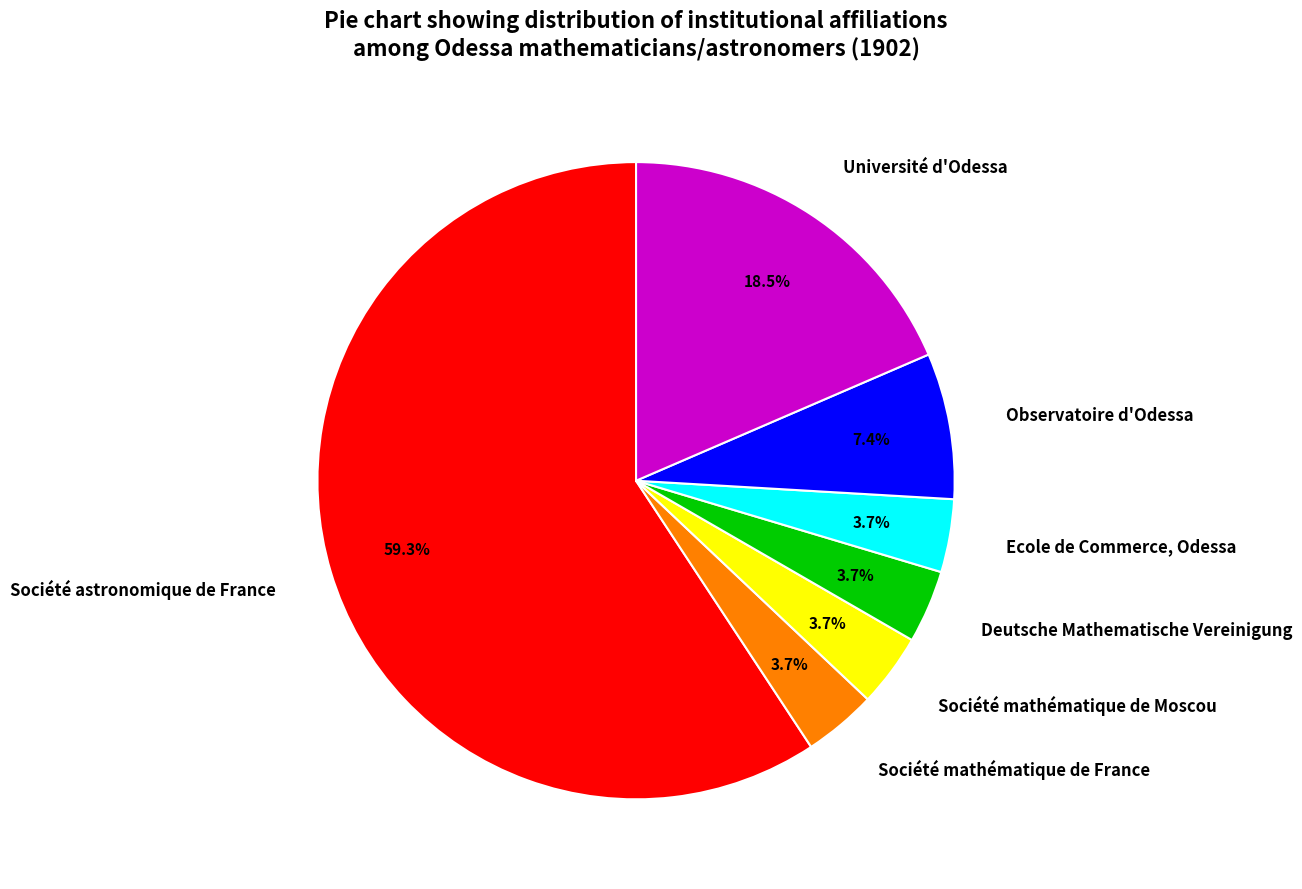

Which has a higher value, Observatoire d'Odessa or Deutsche Mathematische Vereinigung?

Observatoire d'Odessa